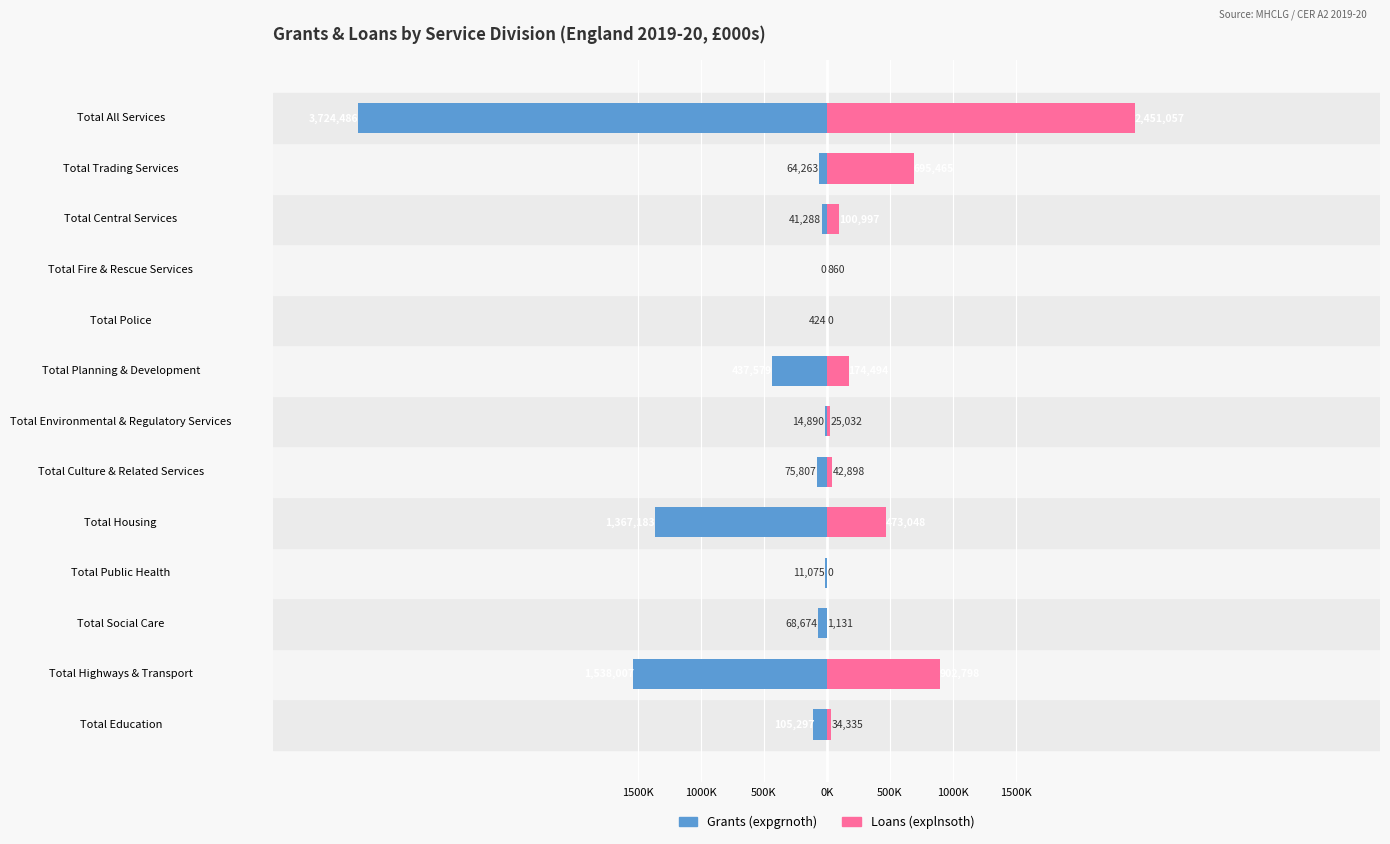

Which series changed the most between Total Social Care and Total Public Health?

Grants (expgrnoth)